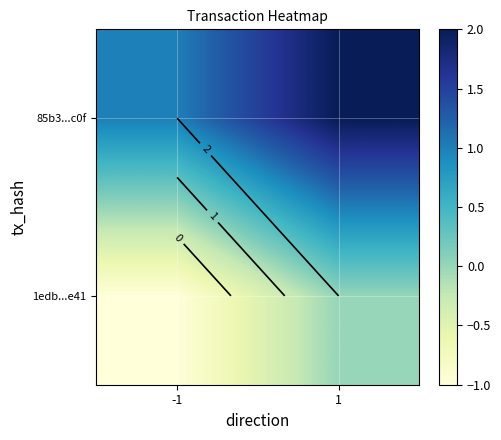

What is the minimum value shown in the chart?

-1